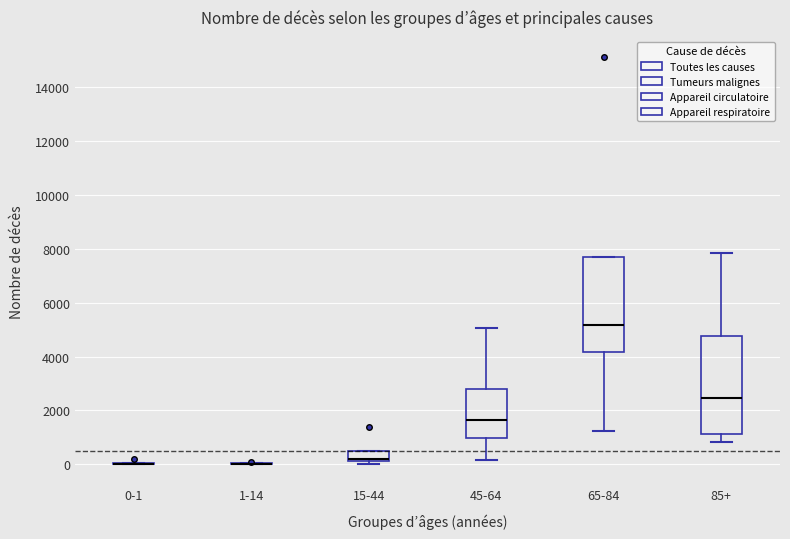

Reading left to right, transcribe this box plot: for each box, give where its median line is, the range the box spans, and where its two whiskers end, as read against the y-axis. The values are not printed on the chart, so give them approximately, as read against the axis.

0-1: box collapsed to a line at 0, whiskers 0 to 0
1-14: box collapsed to a line at 0, whiskers 0 to 0
15-44: median 200 (drawn on the box's lower edge), box 200 to 400, whiskers 0 to 400
45-64: median 1600, box 1000 to 2800, whiskers 200 to 5000
65-84: median 5200, box 4200 to 7600, whiskers 1200 to 7600
85+: median 2400, box 1200 to 4800, whiskers 800 to 7800